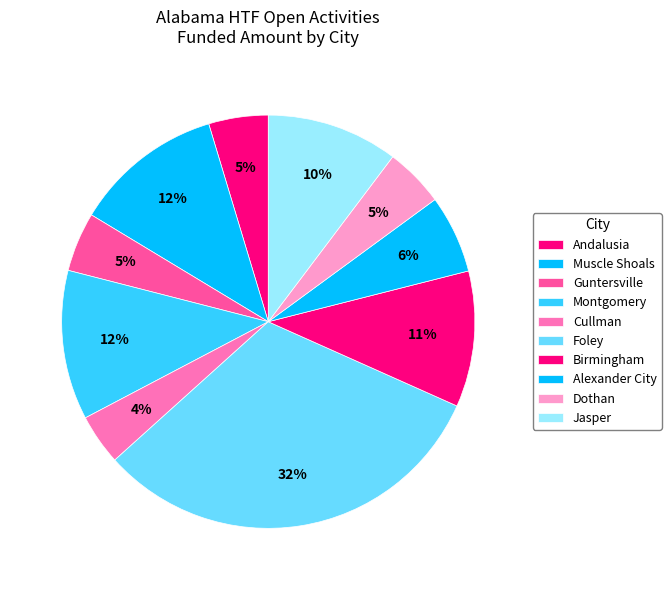

Count the number of slices in the pie.

10